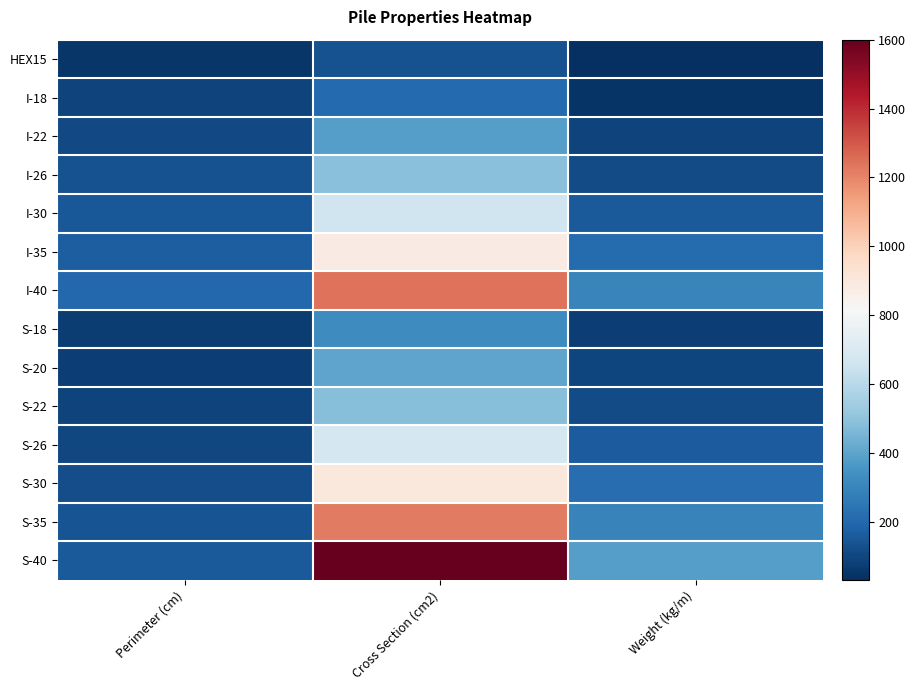

Reading left to right, transcribe all the data shown in this chart.

HEX15: Perimeter (cm)=52.0	Cross Section (cm2)=133.0	Weight (kg/m)=32.0
I-18: Perimeter (cm)=91.7	Cross Section (cm2)=207.0	Weight (kg/m)=49.7
I-22: Perimeter (cm)=109.1	Cross Section (cm2)=386.0	Weight (kg/m)=92.6
I-26: Perimeter (cm)=131.4	Cross Section (cm2)=489.0	Weight (kg/m)=116.9
I-30: Perimeter (cm)=149.8	Cross Section (cm2)=660.0	Weight (kg/m)=158.4
I-35: Perimeter (cm)=172.7	Cross Section (cm2)=880.0	Weight (kg/m)=211.2
I-40: Perimeter (cm)=197.5	Cross Section (cm2)=1240.0	Weight (kg/m)=297.6
S-18: Perimeter (cm)=72.0	Cross Section (cm2)=324.0	Weight (kg/m)=77.8
S-20: Perimeter (cm)=80.0	Cross Section (cm2)=400.0	Weight (kg/m)=96.0
S-22: Perimeter (cm)=88.0	Cross Section (cm2)=484.0	Weight (kg/m)=116.2
S-26: Perimeter (cm)=104.0	Cross Section (cm2)=676.0	Weight (kg/m)=162.2
S-30: Perimeter (cm)=120.0	Cross Section (cm2)=900.0	Weight (kg/m)=216.0
S-35: Perimeter (cm)=140.0	Cross Section (cm2)=1225.0	Weight (kg/m)=294.0
S-40: Perimeter (cm)=160.0	Cross Section (cm2)=1600.0	Weight (kg/m)=384.0